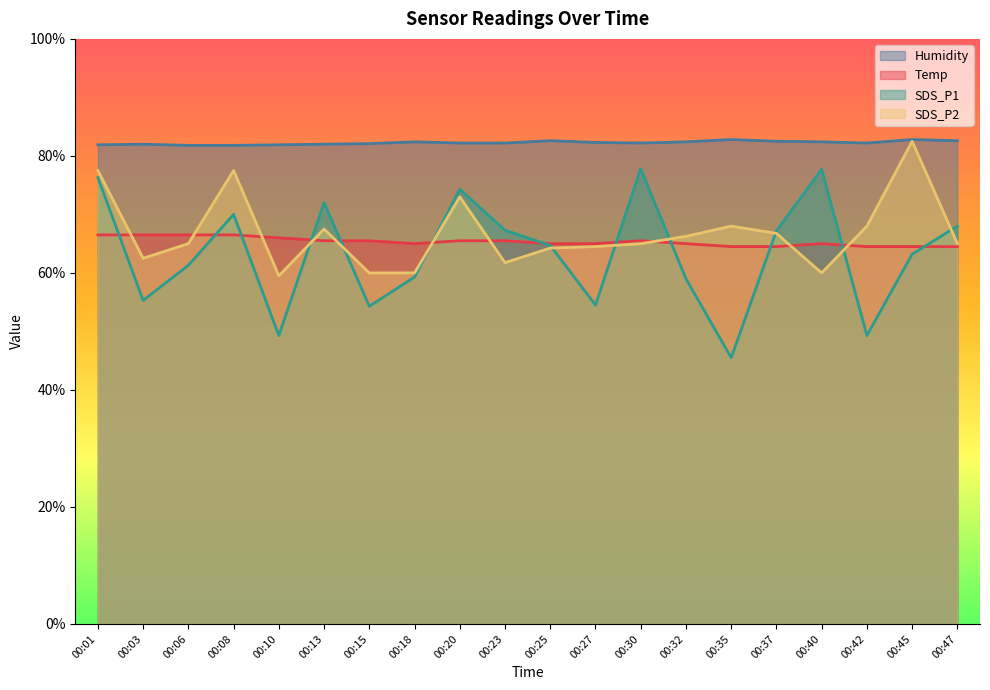

Where is the first local maximum for SDS_P2?

00:08